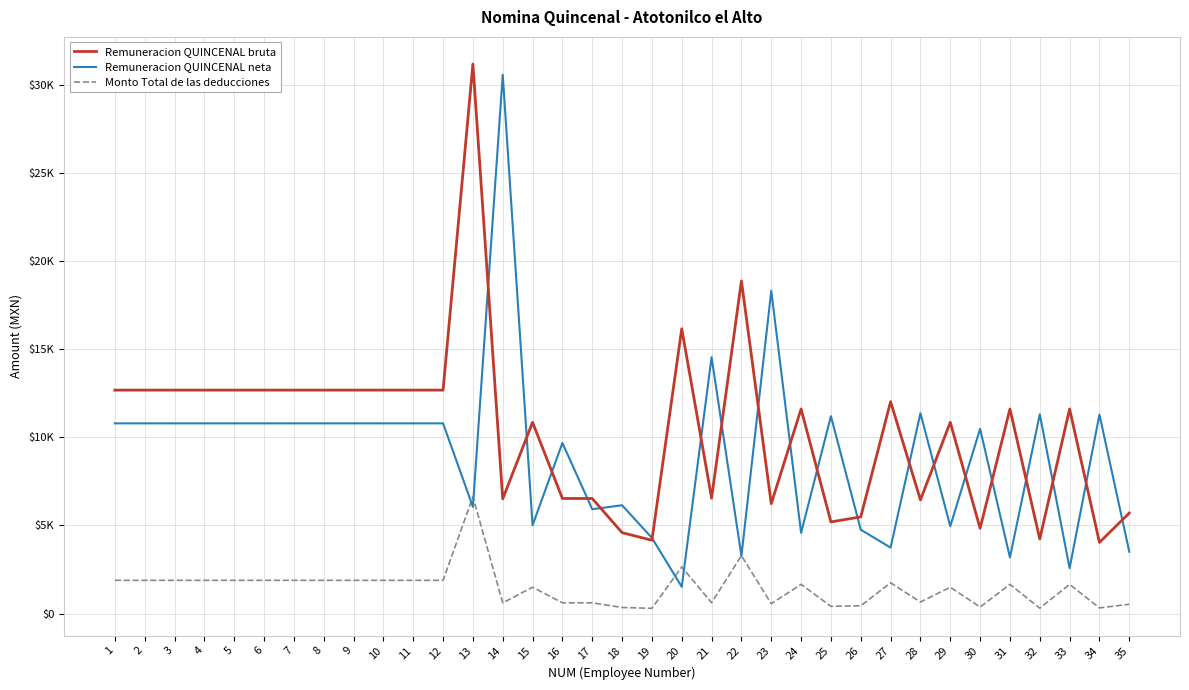

The Remuneracion QUINCENAL neta series shows 18324.1 at 23. True or false?

True